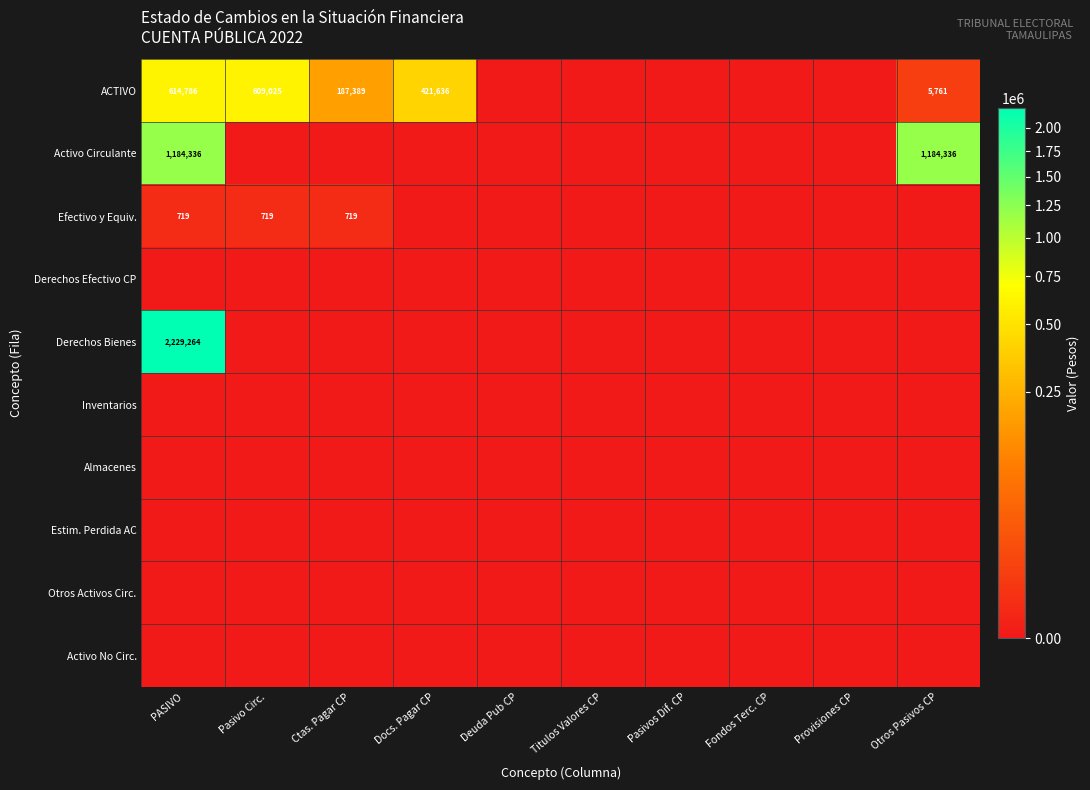

How many data points does each series have?

10